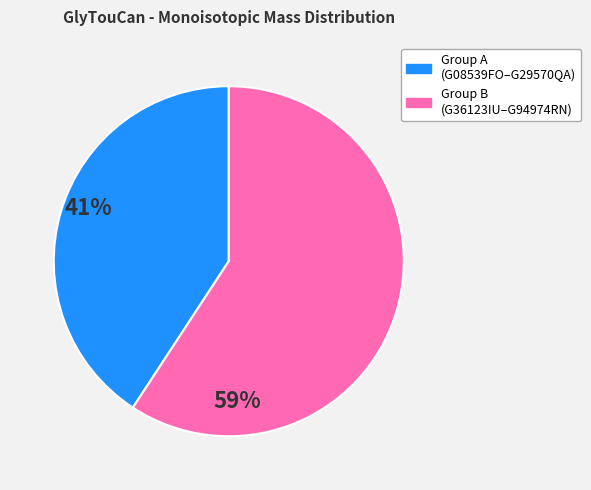

Is there a majority slice in this chart?

Yes